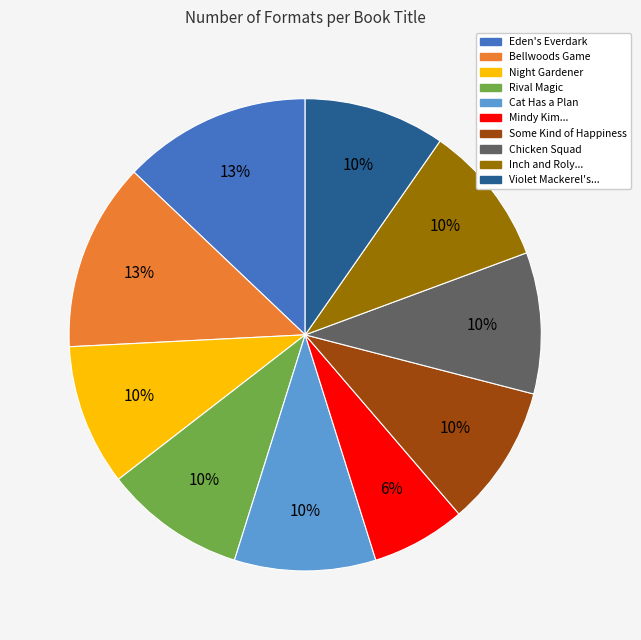

Is the sum of Inch and Roly... and Night Gardener greater than half?

No